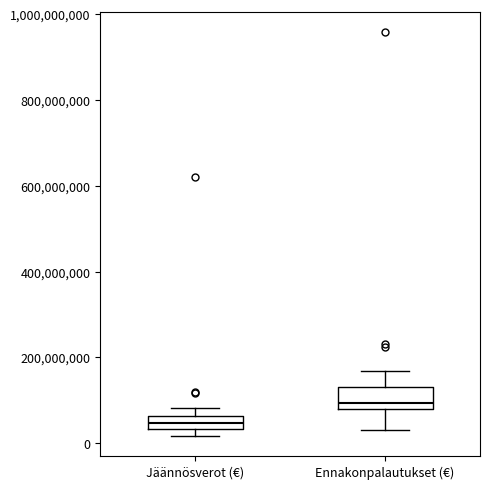

Which box is the tallest, from its lower edge to its upper edge?

Ennakonpalautukset (€)